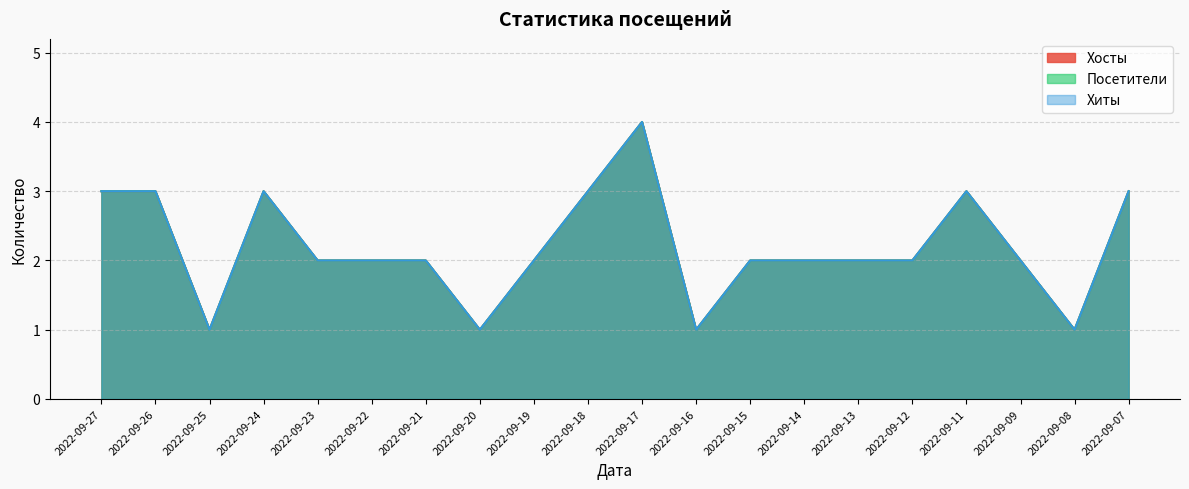

At which category is the sum across all series the highest?

2022-09-17